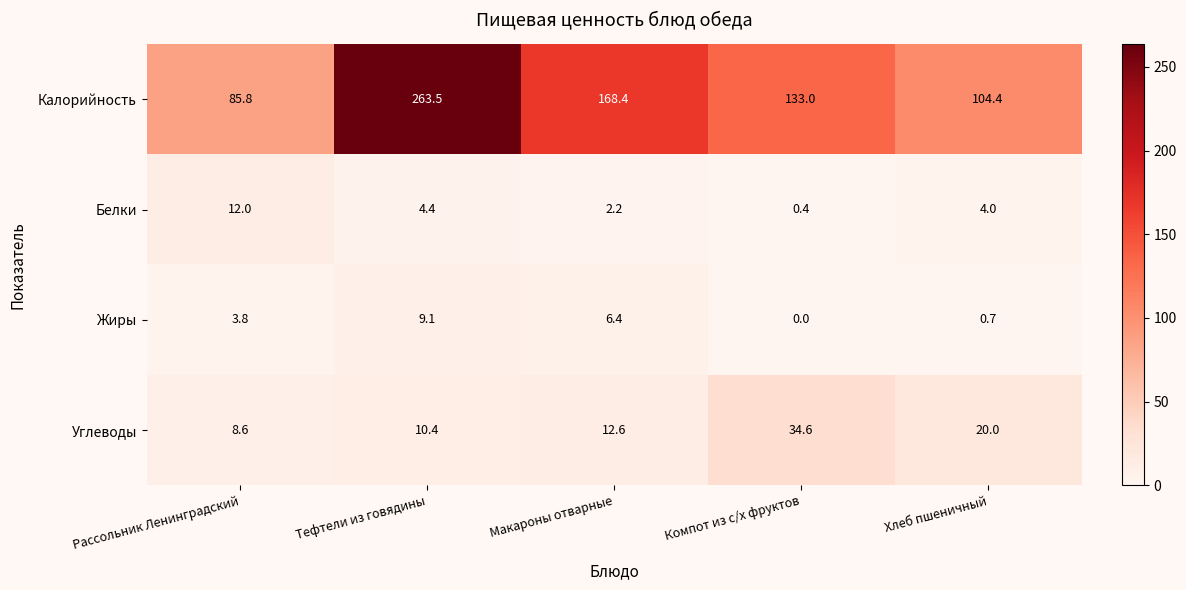

At which category is the sum across all series the highest?

Тефтели из говядины